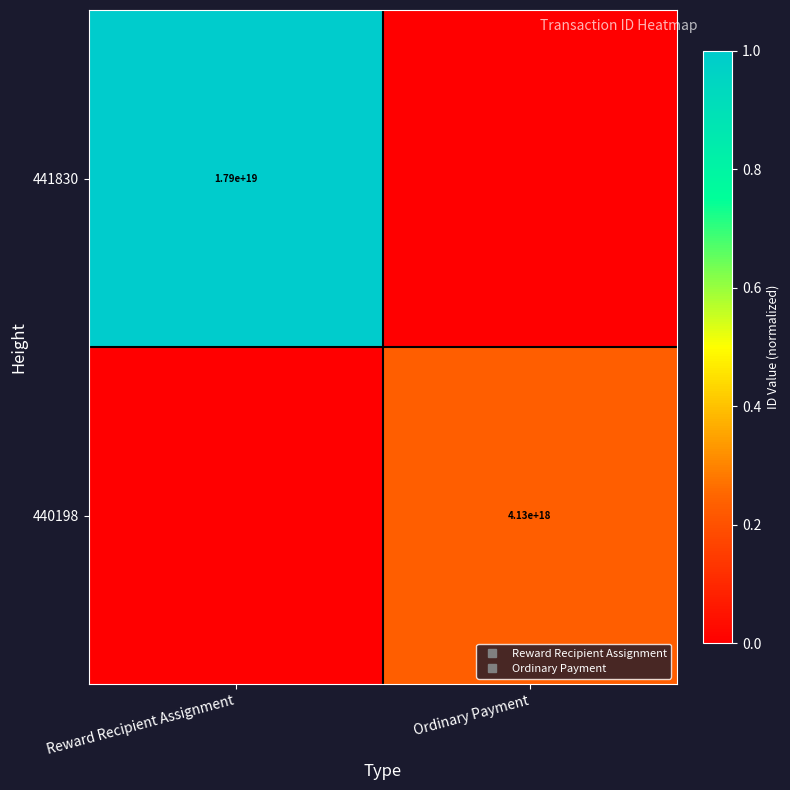

Which has a higher value, Ordinary Payment or Reward Recipient Assignment?

Reward Recipient Assignment